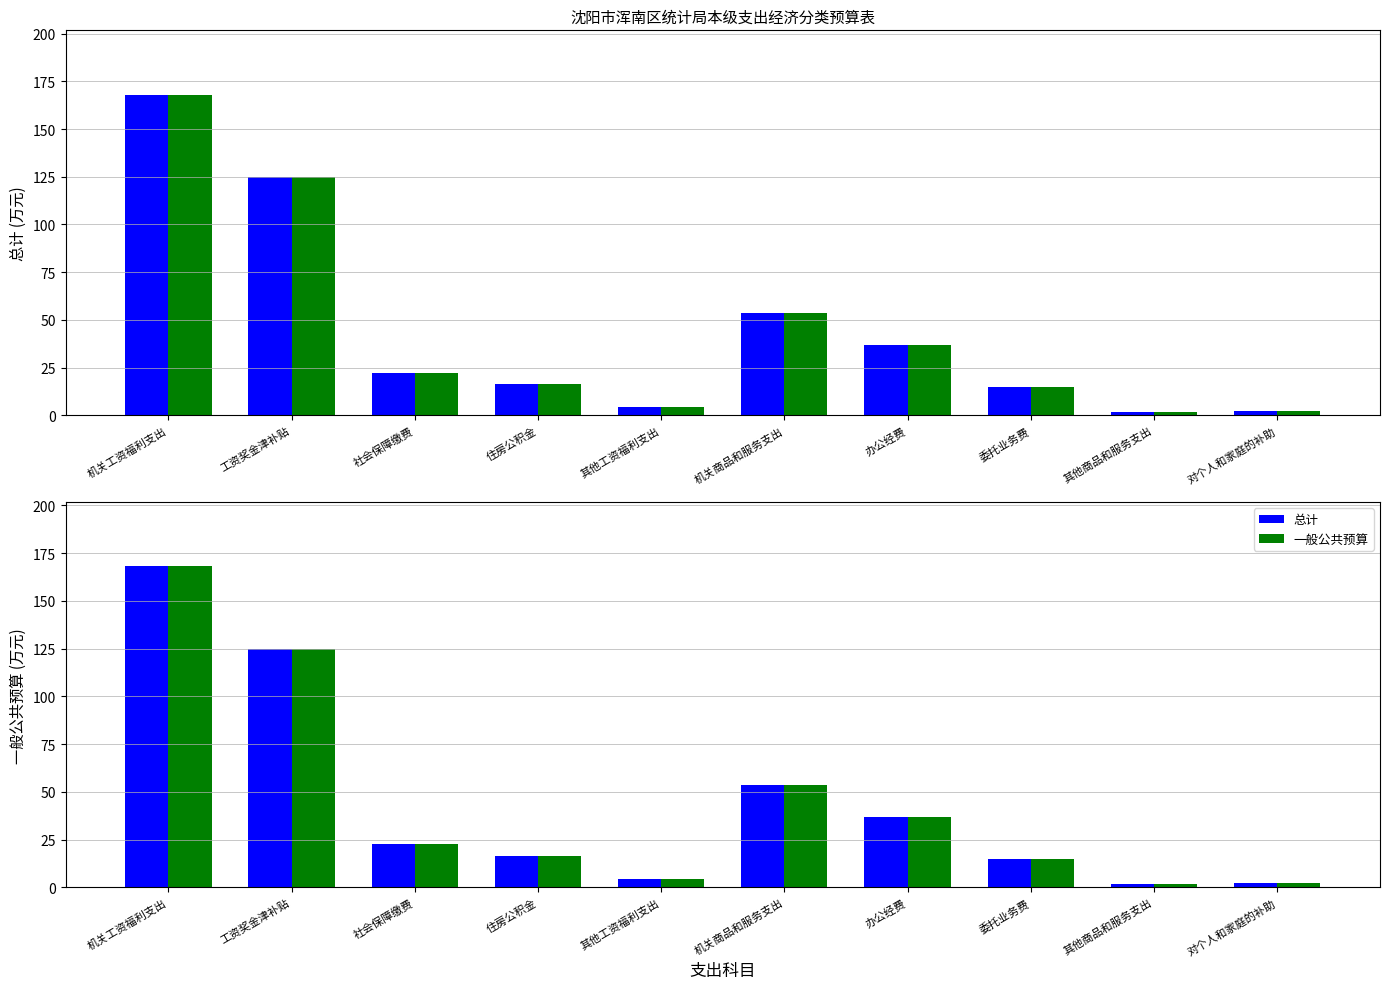

At how many categories does at least one series exceed 166?

1